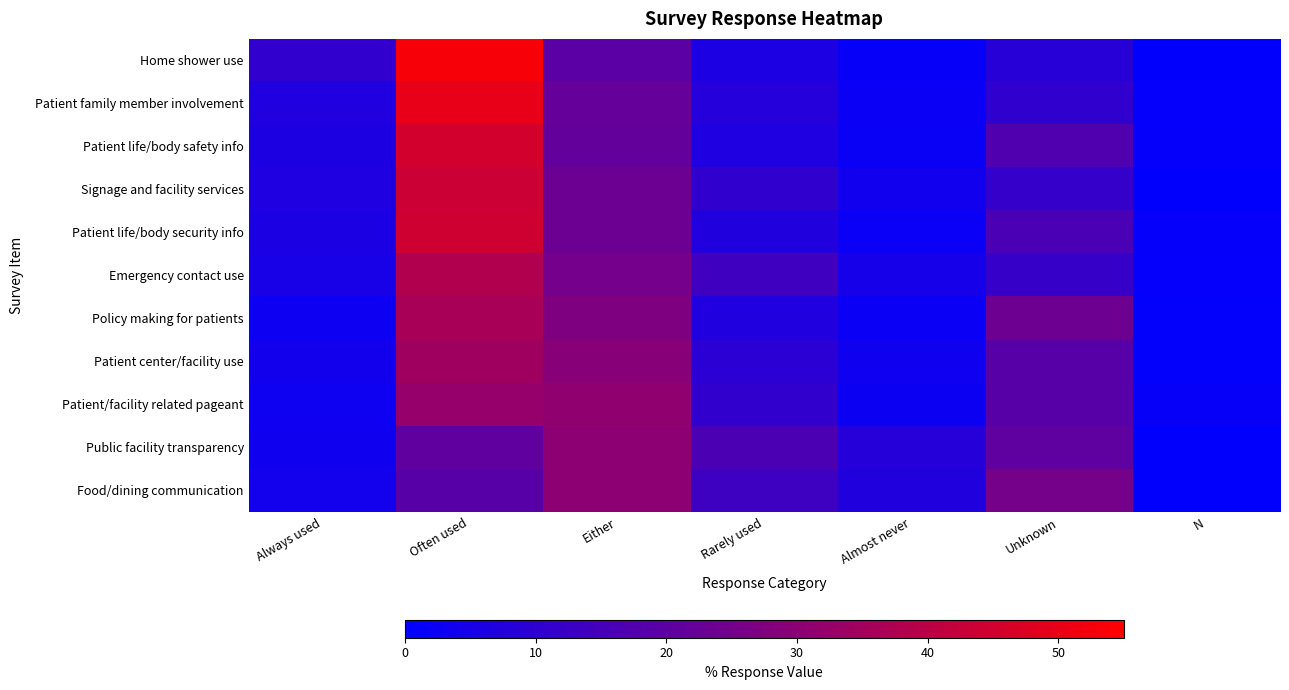

Count the number of data series in this chart.

11